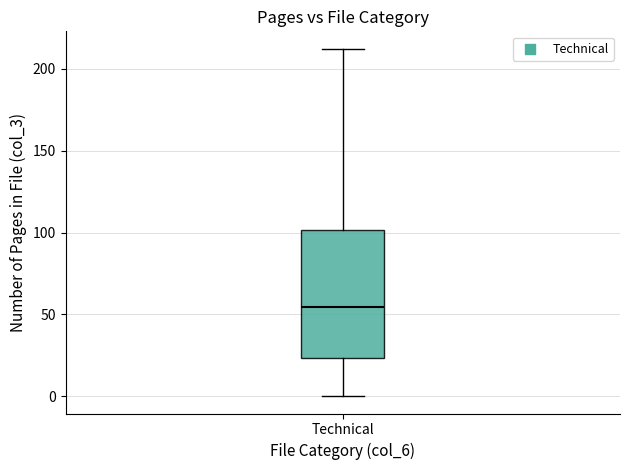

Read this box plot against the y-axis: the position of the median line, the range covered by the box, and the ends of both whiskers. The values are not printed on the chart, so give them approximately, as read against the axis.

median 55, box 25 to 100, whiskers 0 to 210